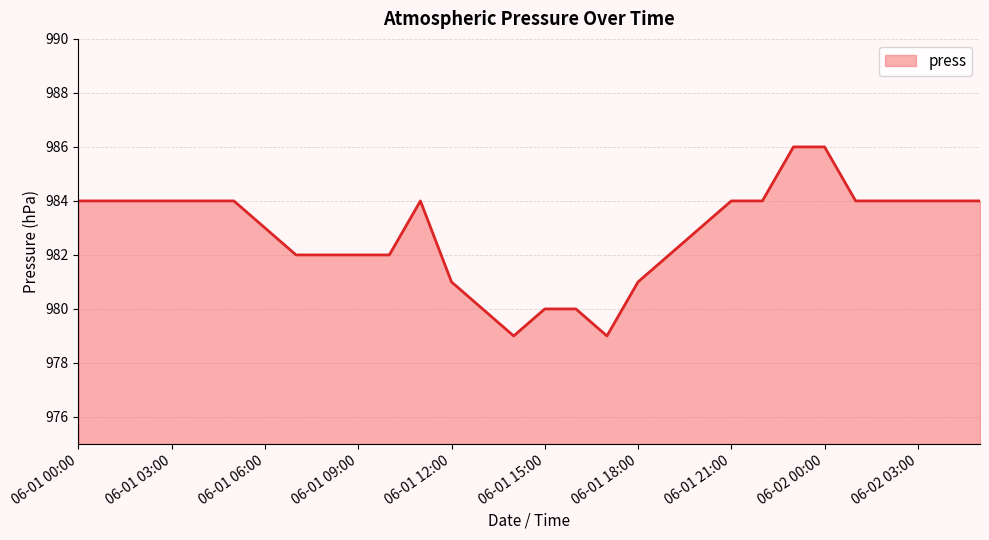

Reading right to left, extract all data points from this chart.

984	984	984	984	984	986	986	984	984	983	982	981	979	980	980	979	980	981	984	982	982	982	982	983	984	984	984	984	984	984